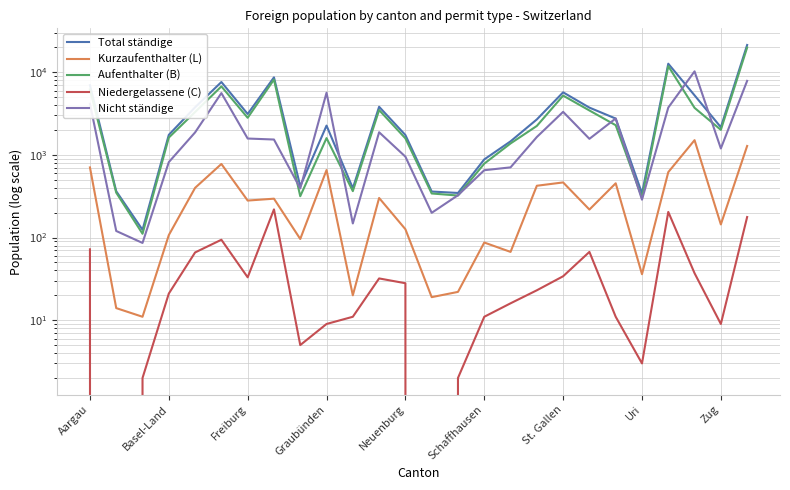

What is the average value of the Kurzaufenthalter (L) series?

351